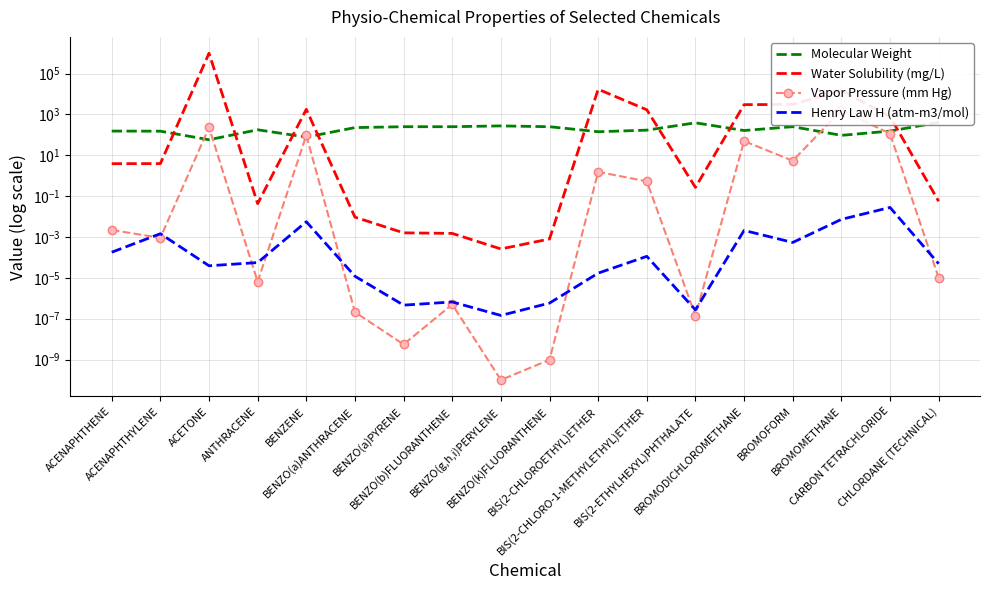

Which label corresponds to the smallest value in the chart?

BENZO(g,h,i)PERYLENE